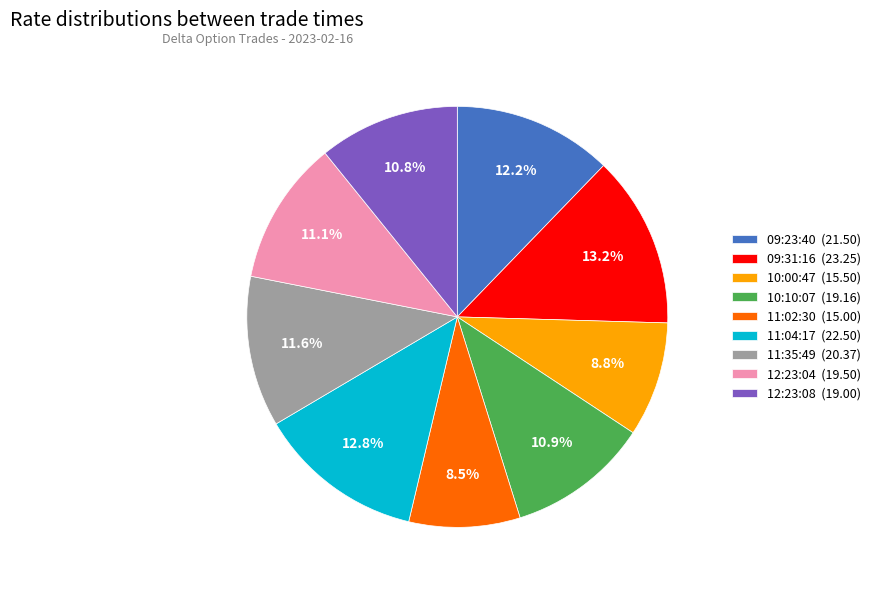

What percentage do 11:35:49 (20.37) and 10:00:47 (15.50) together represent?

20.4%